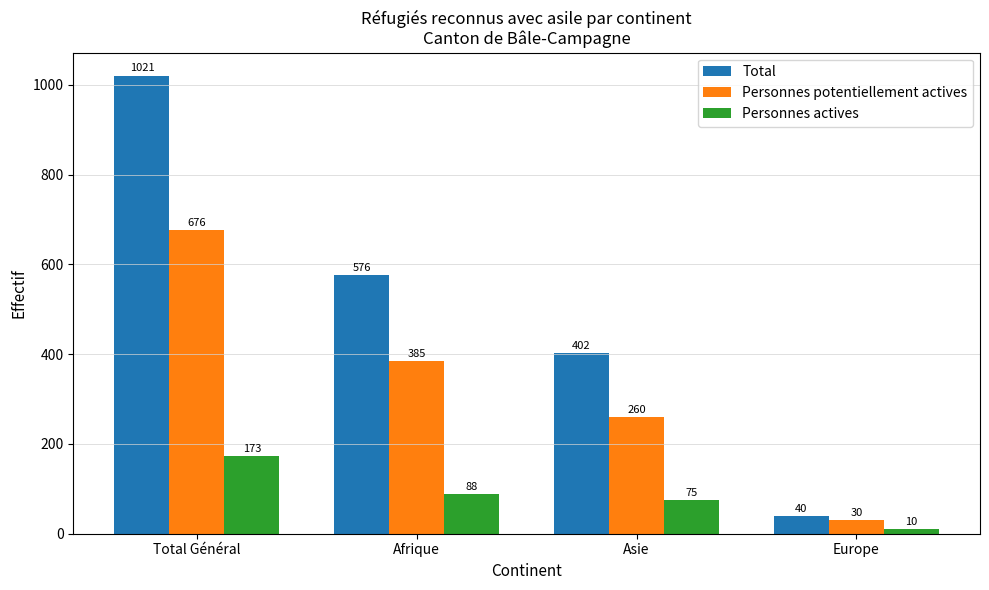

What is the label of the 3rd bar from the right?

Afrique